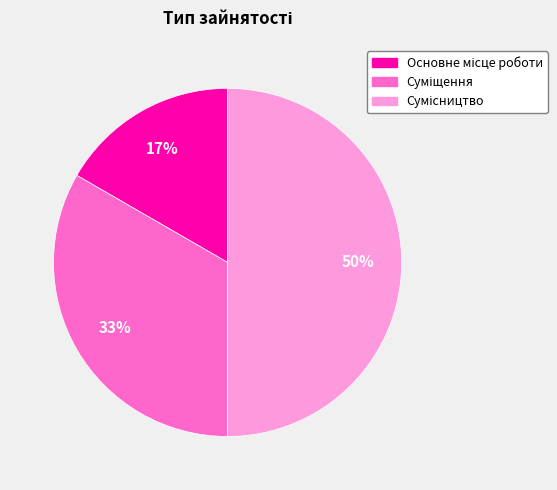

Count the number of slices in the pie.

3